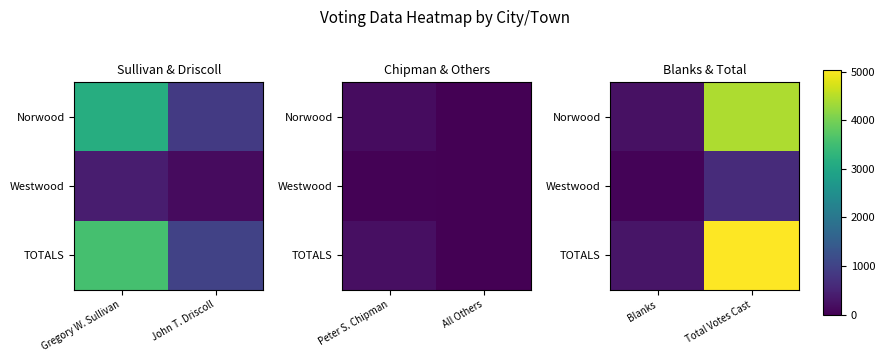

True or false: Westwood has a value of 298 at Total Votes Cast.

False